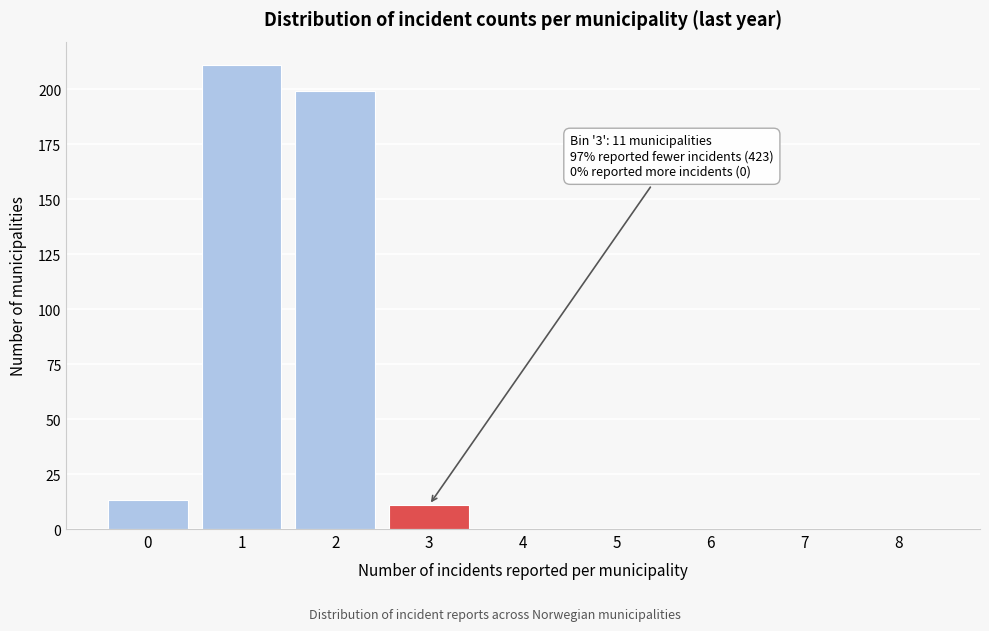

Reading left to right, list all the values displayed in this chart.

0=13	1=211	2=199	3=11	4=0	5=0	6=0	7=0	8=0